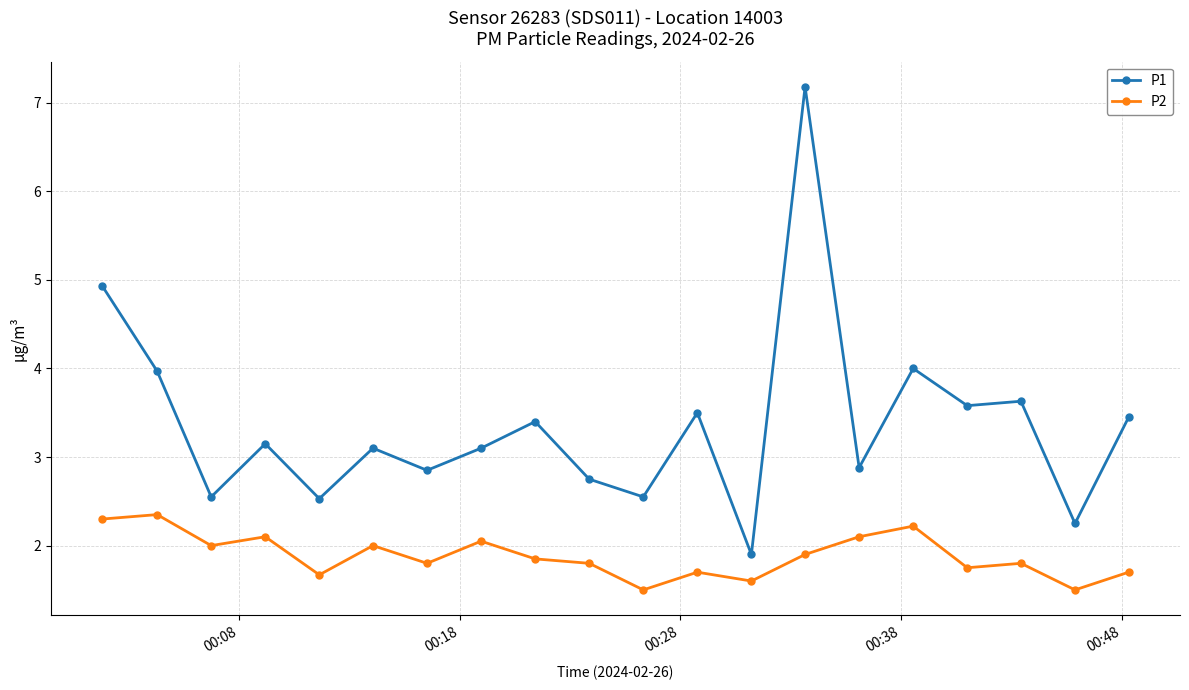

Which series has the largest total across all categories?

P1